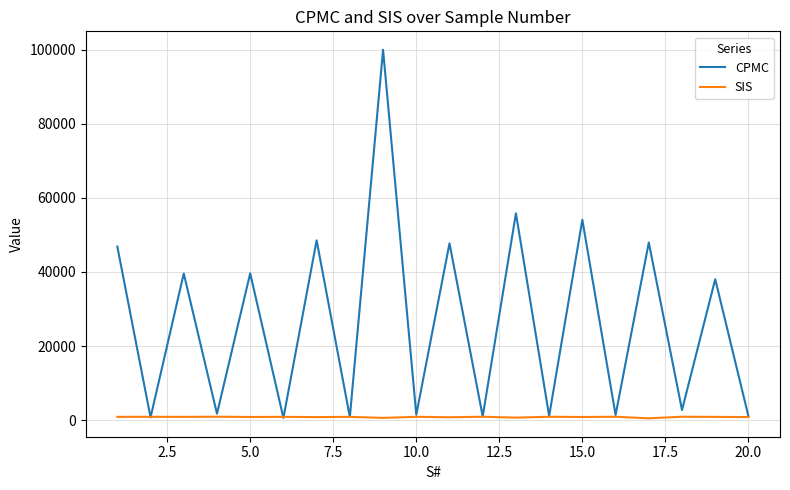

Which series has the largest total across all categories?

CPMC